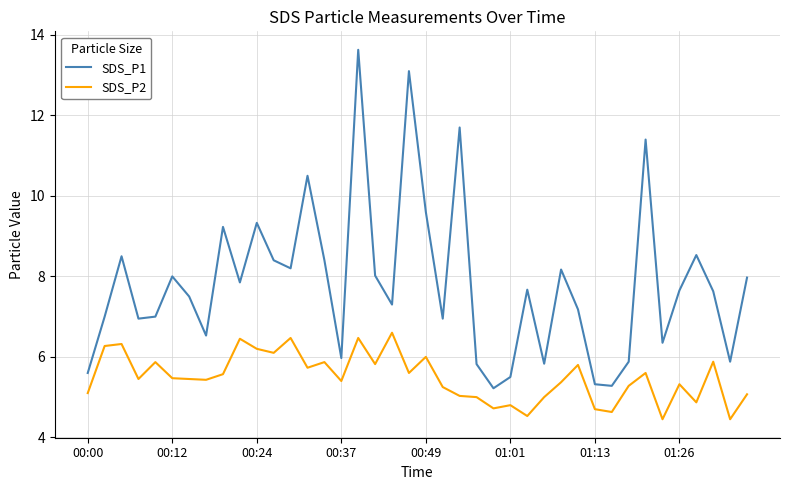

List the series in order of their peak value, lowest first.

SDS_P2, SDS_P1